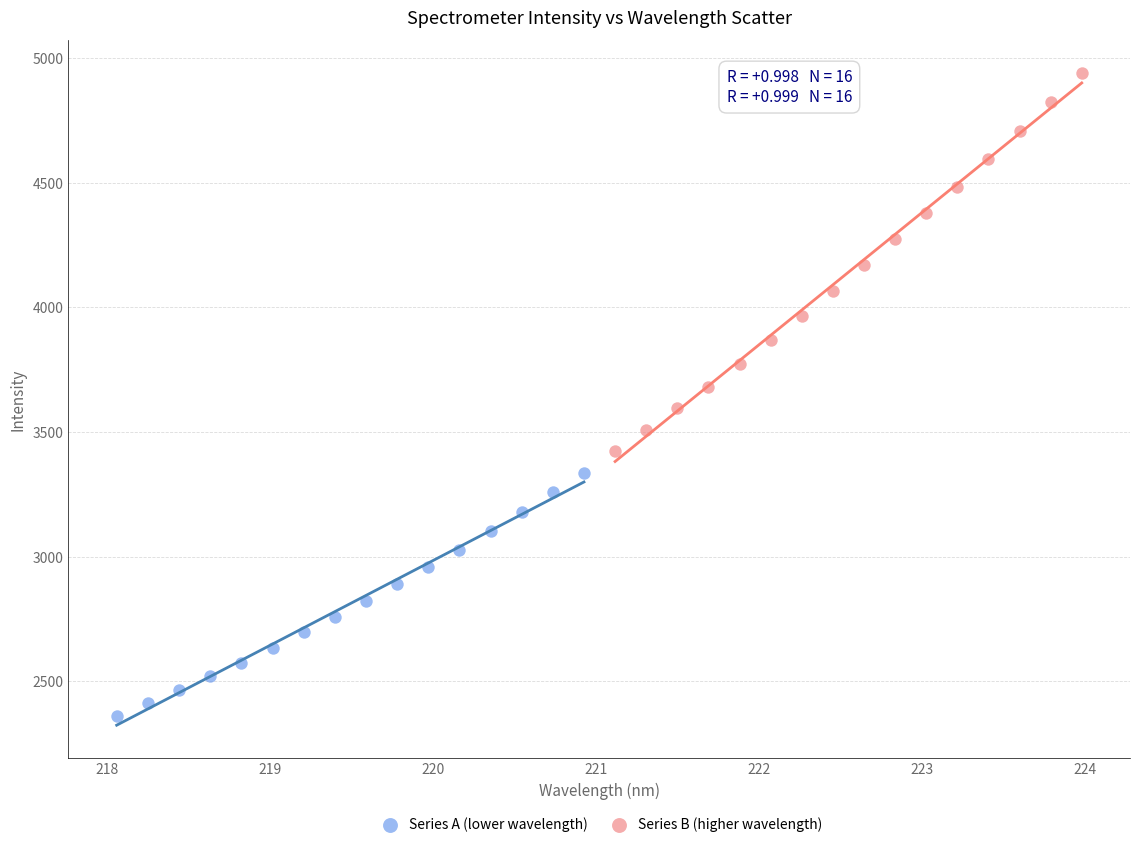

Which series has the widest spread of Y values?

Series B (higher wavelength)